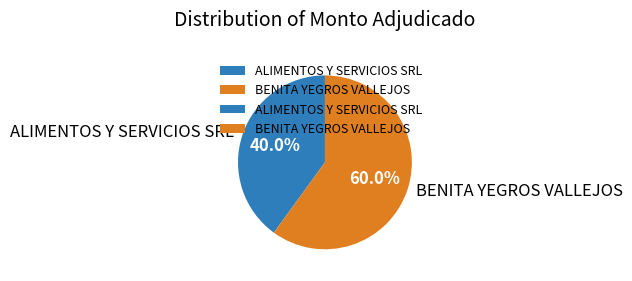

Is it true that ALIMENTOS Y SERVICIOS SRL is 40% of the pie?

True